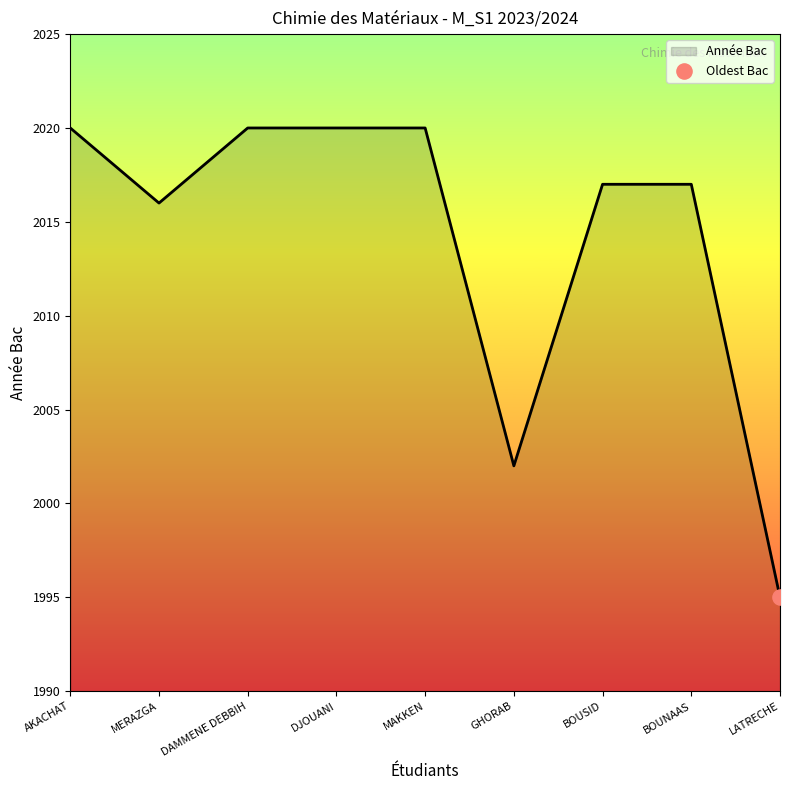

Which has a higher value, LATRECHE or MERAZGA?

MERAZGA